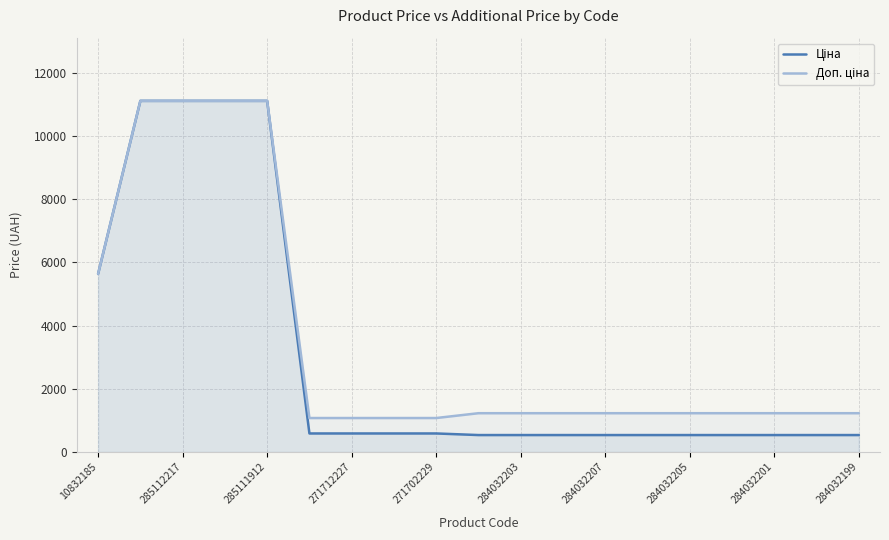

What is the maximum value for Ціна?

11113.6